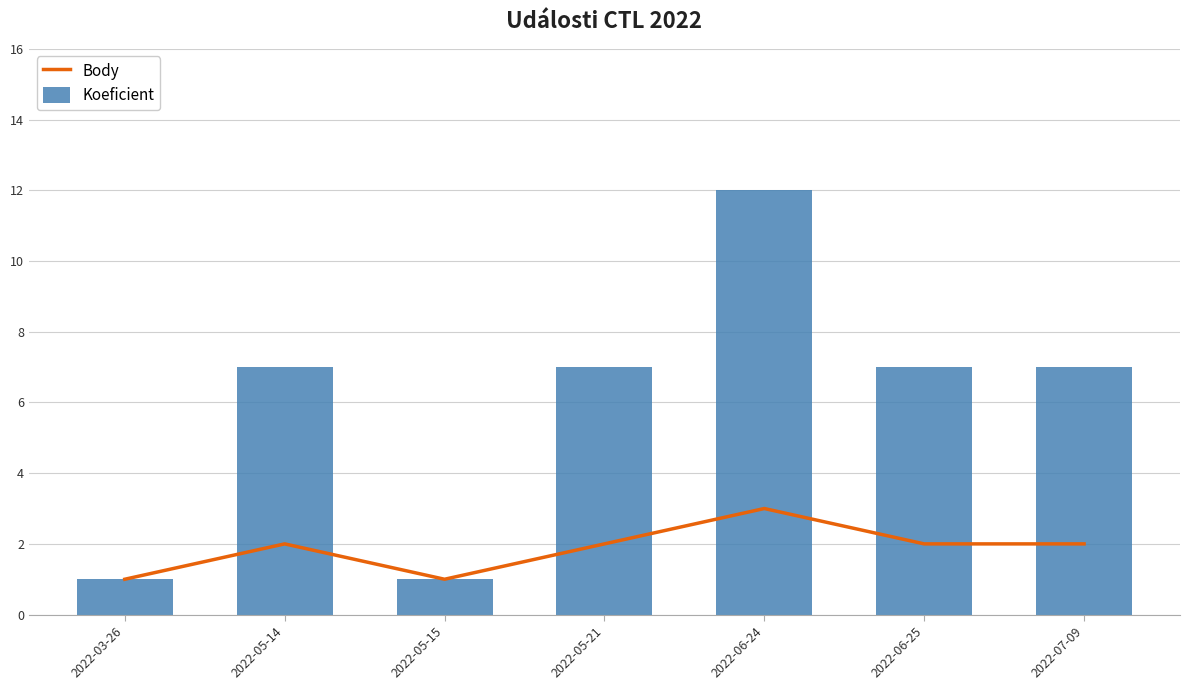

Reading right to left, transcribe all the data shown in this chart.

Body: 2022-07-09=2	2022-06-25=2	2022-06-24=3	2022-05-21=2	2022-05-15=1	2022-05-14=2	2022-03-26=1
Koeficient: 2022-07-09=7	2022-06-25=7	2022-06-24=12	2022-05-21=7	2022-05-15=1	2022-05-14=7	2022-03-26=1